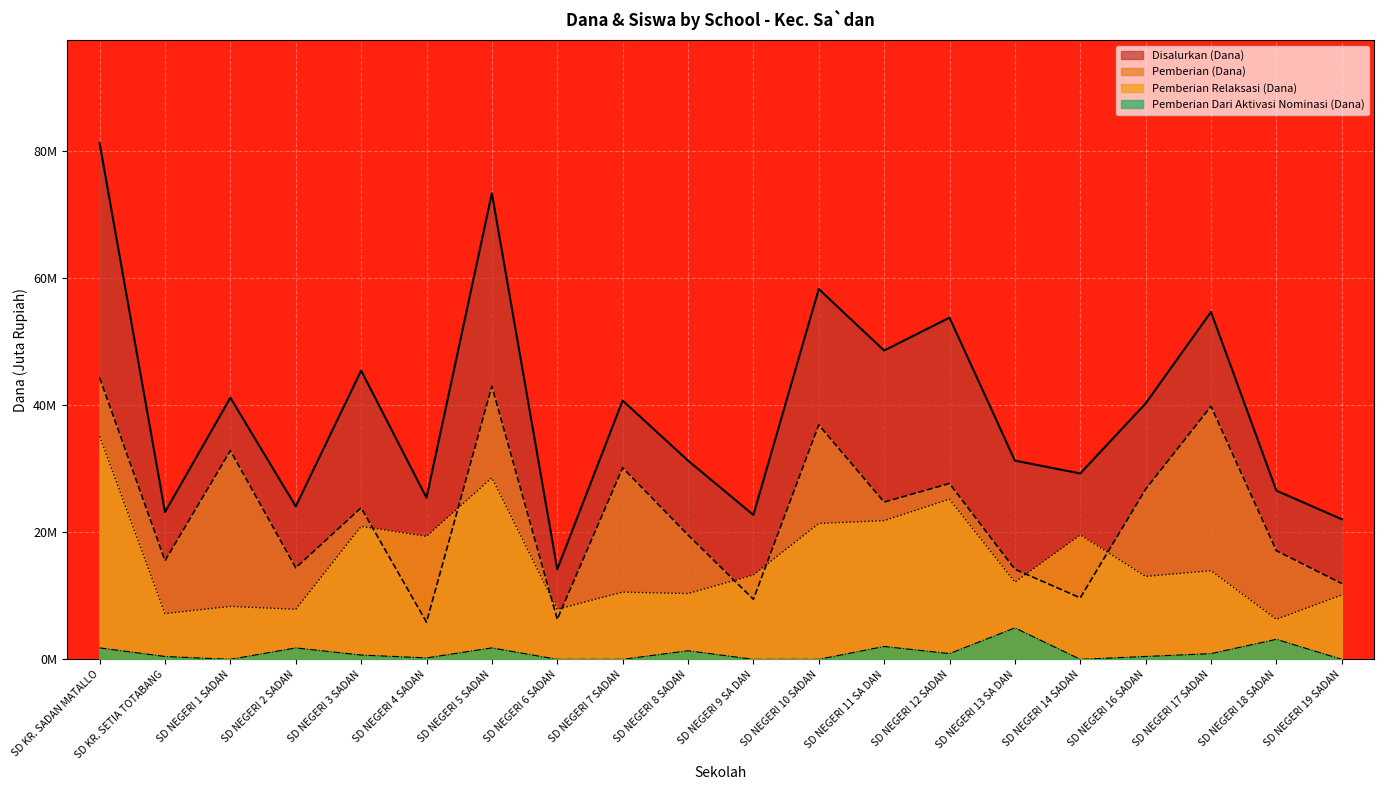

In Pemberian Dari Aktivasi Nominasi (Dana), how many points are higher than both neighbors (excluding endpoints)?

6